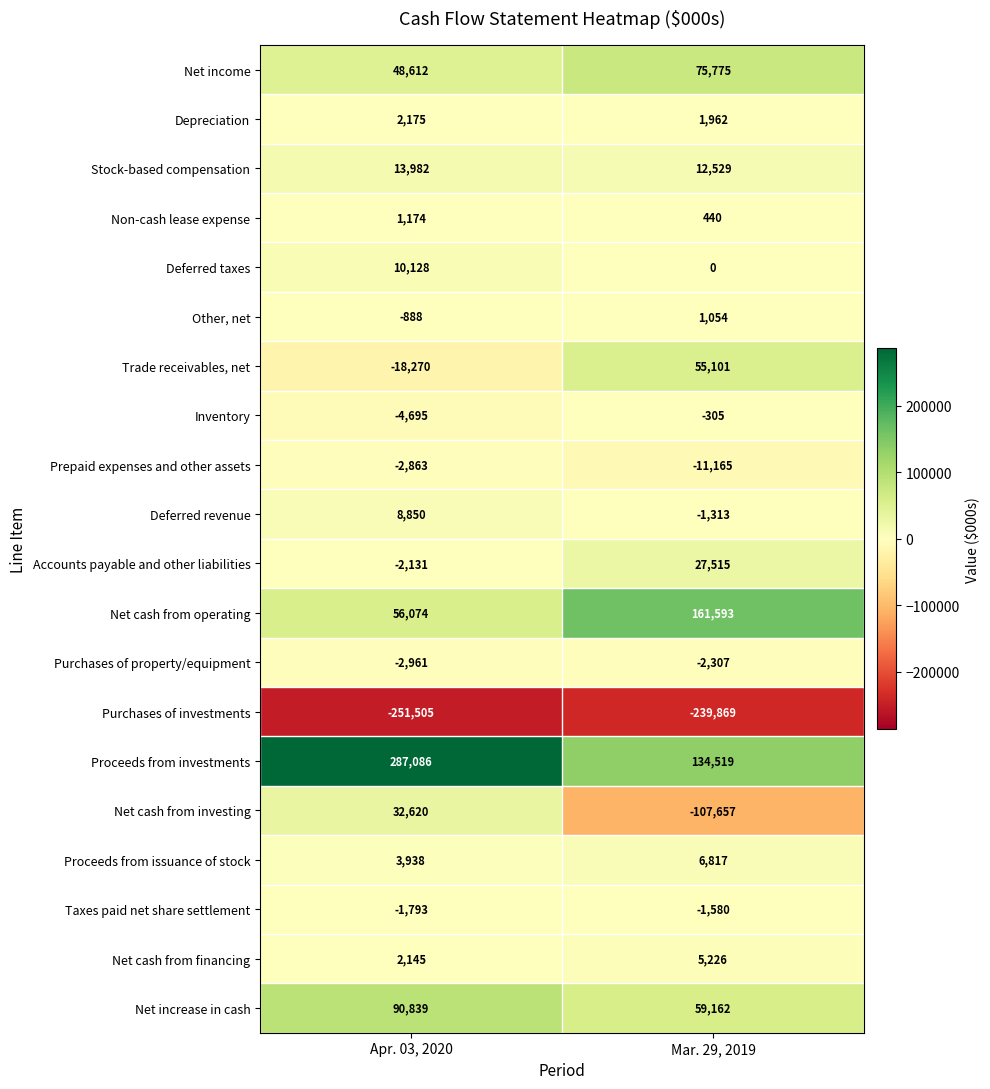

Rank the series by their maximum value, from lowest to highest.

Purchases of investments, Prepaid expenses and other assets, Purchases of property/equipment, Taxes paid net share settlement, Inventory, Other, net, Non-cash lease expense, Depreciation, Net cash from financing, Proceeds from issuance of stock, Deferred revenue, Deferred taxes, Stock-based compensation, Accounts payable and other liabilities, Net cash from investing, Trade receivables, net, Net income, Net increase in cash, Net cash from operating, Proceeds from investments